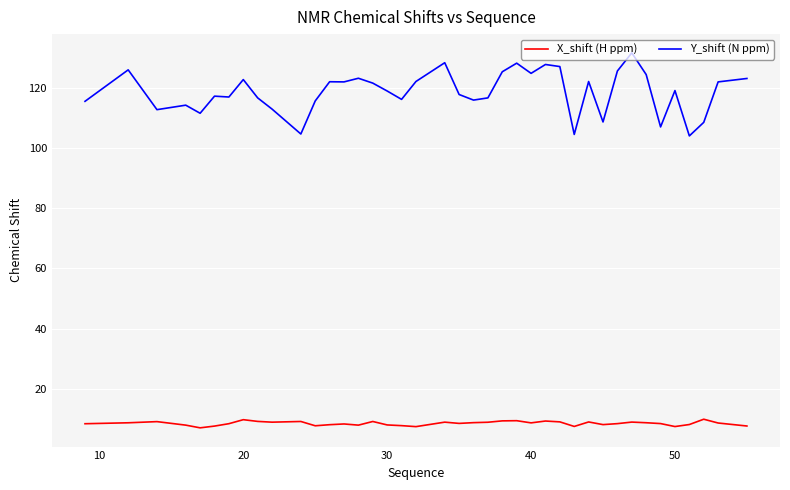

True or false: Y_shift (N ppm) and X_shift (H ppm) cross at least once.

False